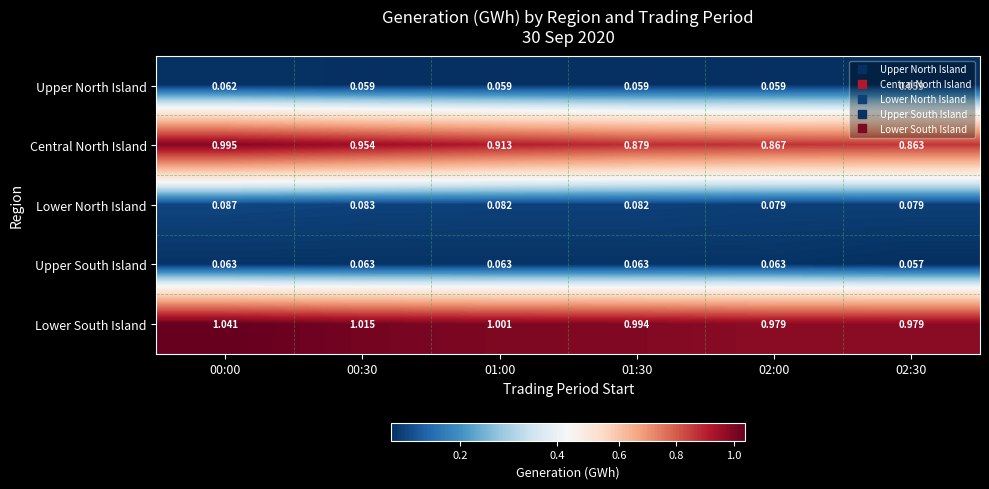

At 00:30, list the series in order from smallest to largest.

Upper North Island, Upper South Island, Lower North Island, Central North Island, Lower South Island